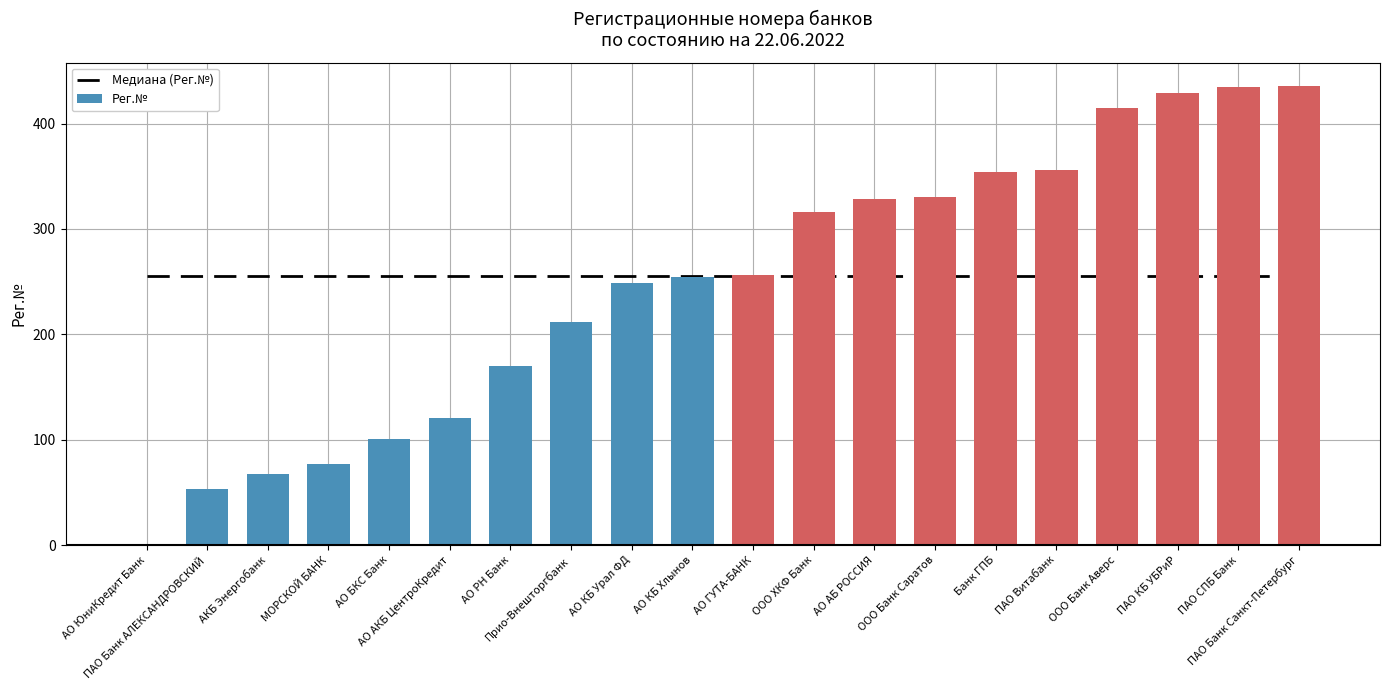

What is the sum of all Рег.№ values?

4960